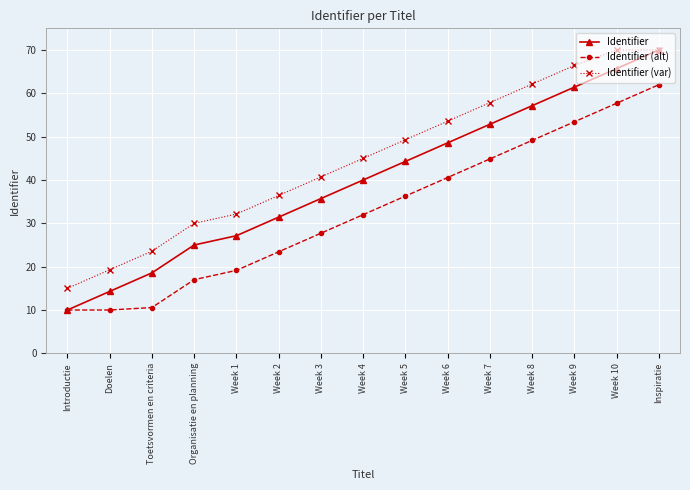

What is the minimum value for Identifier (alt)?

10.0